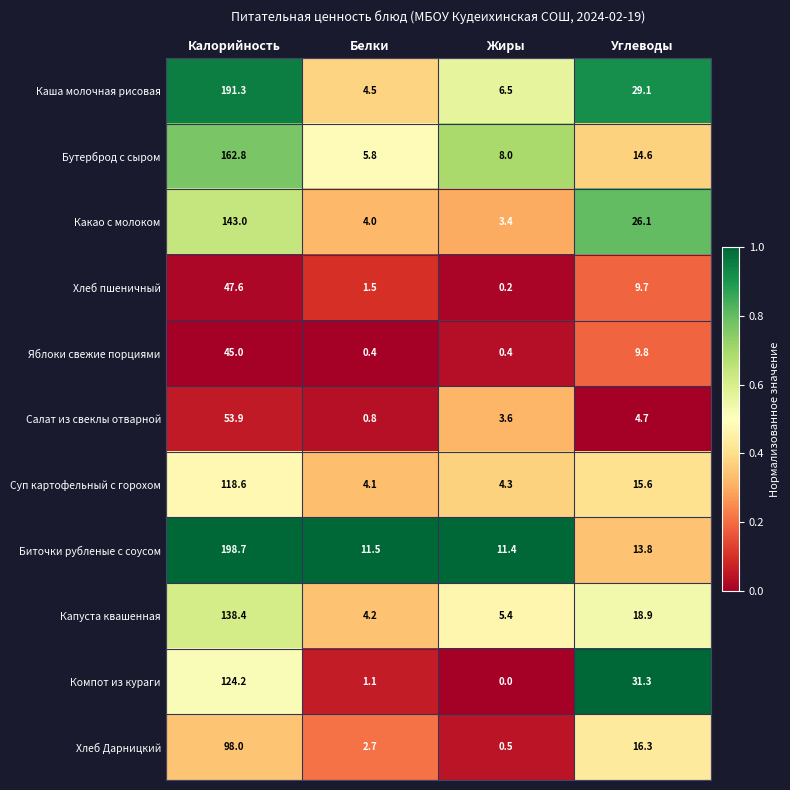

Is it true that Каша молочная рисовая equals 29.1 at Углеводы?

True